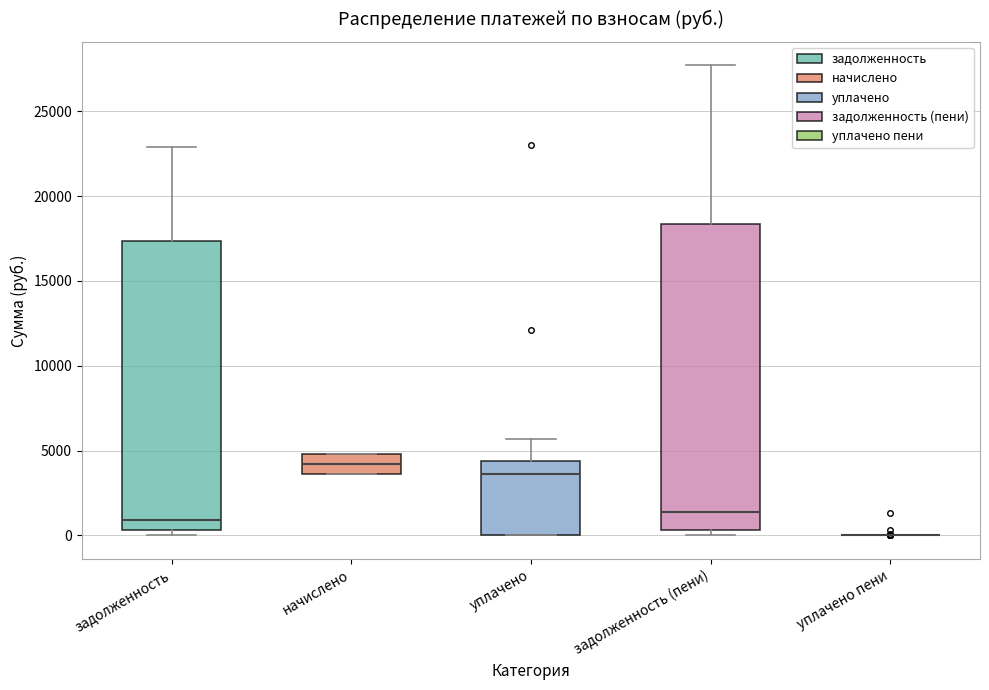

Where is the lower edge of the box for задолженность (пени) on the y-axis? The values are not printed on the chart, so give them approximately, as read against the axis.

500